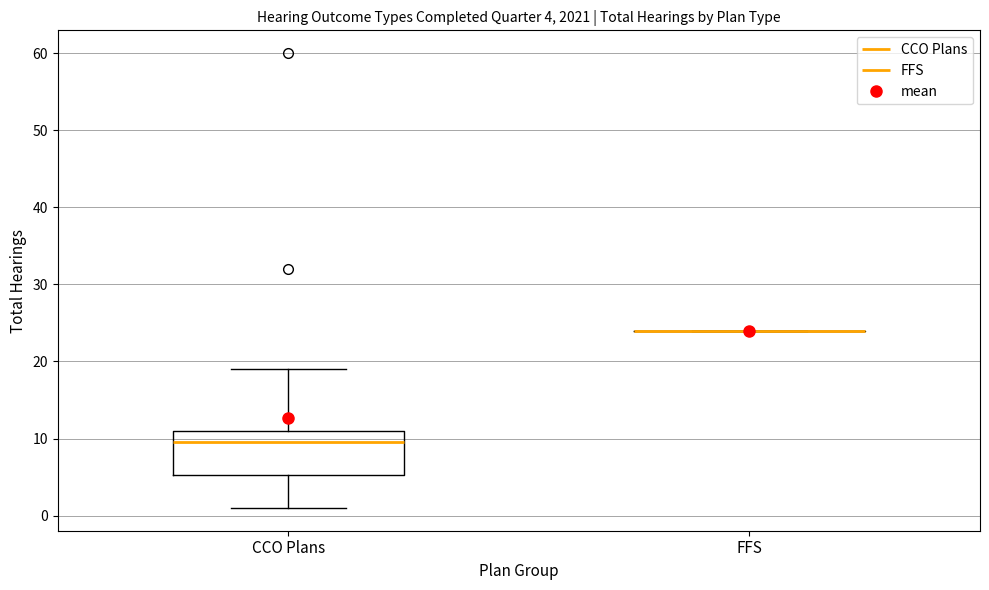

Which box is the tallest, from its lower edge to its upper edge?

CCO Plans